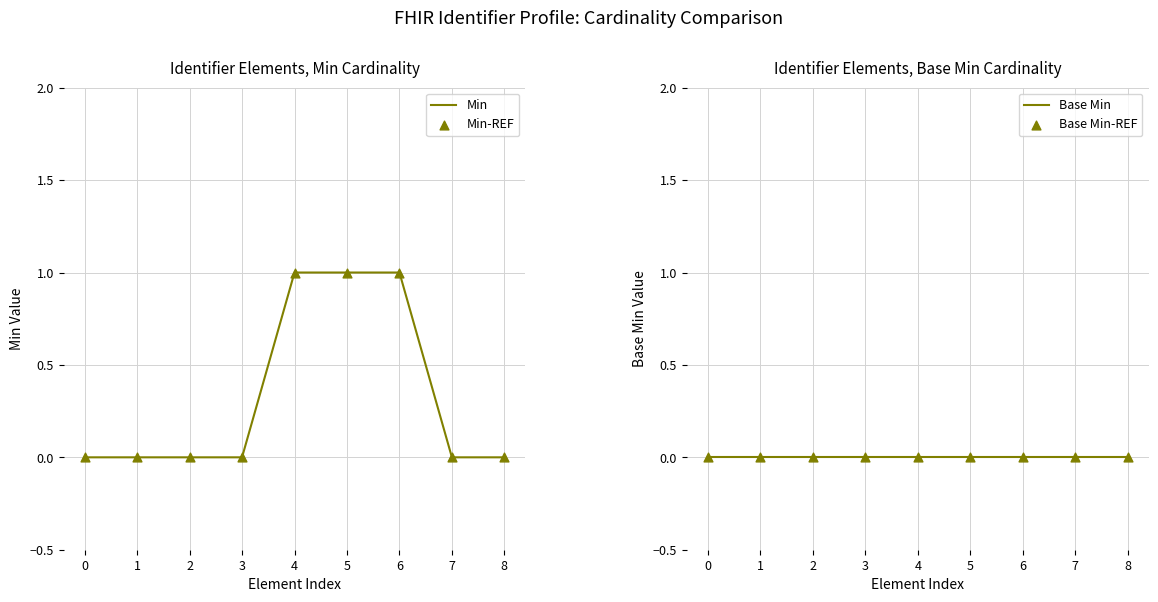

Which series reaches the maximum Y coordinate?

Min